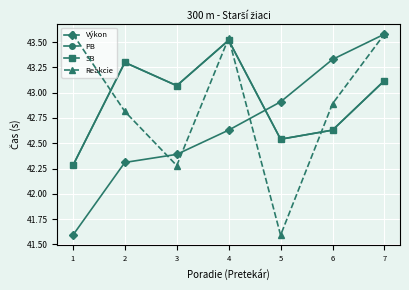

What are all the series names shown in the legend?

Výkon, PB, SB, Reakcie